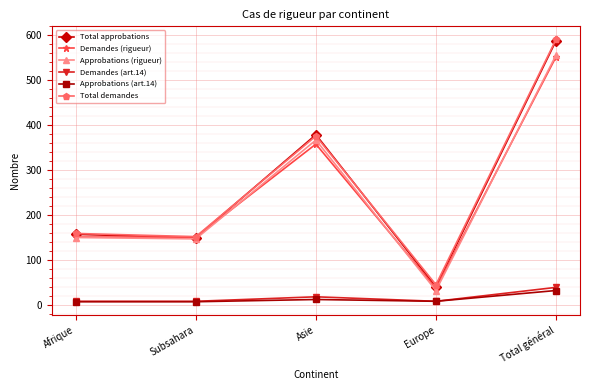

The value of Total approbations at Europe is 40. True or false?

True